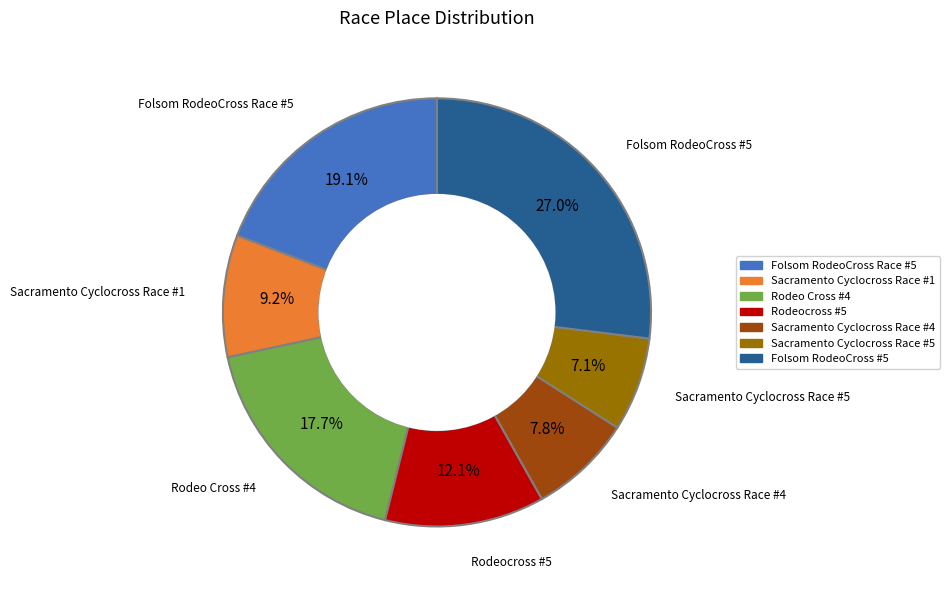

To the nearest percent, what portion does Sacramento Cyclocross Race #5 represent?

7%